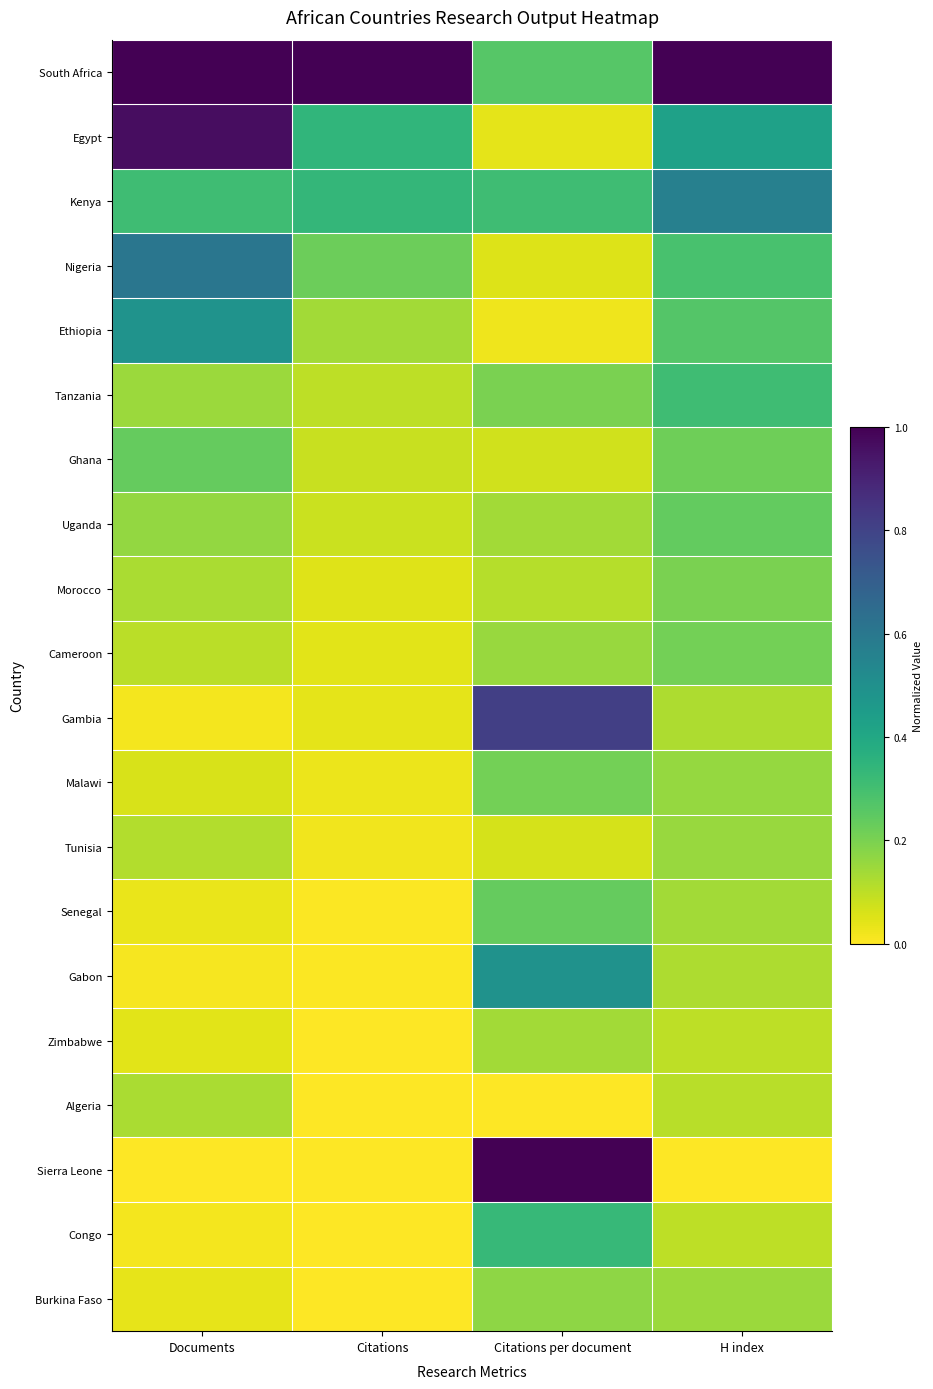

At which category is the sum across all series the highest?

H index